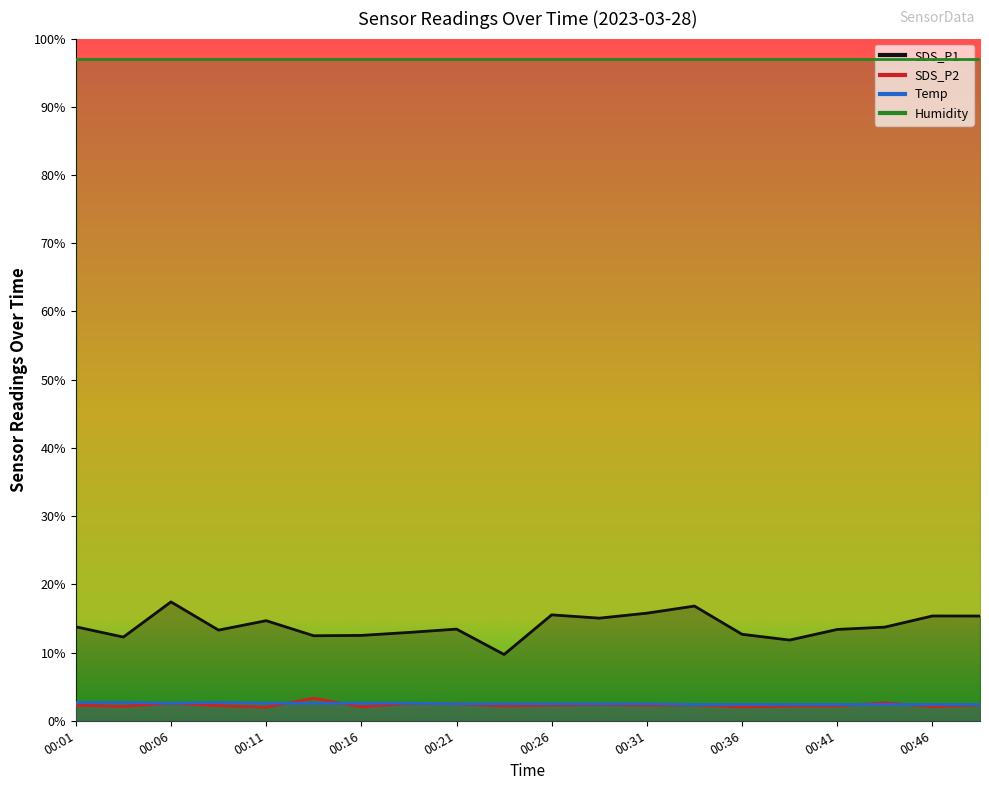

Is it true that Temp equals 2.7 at 00:09?

True